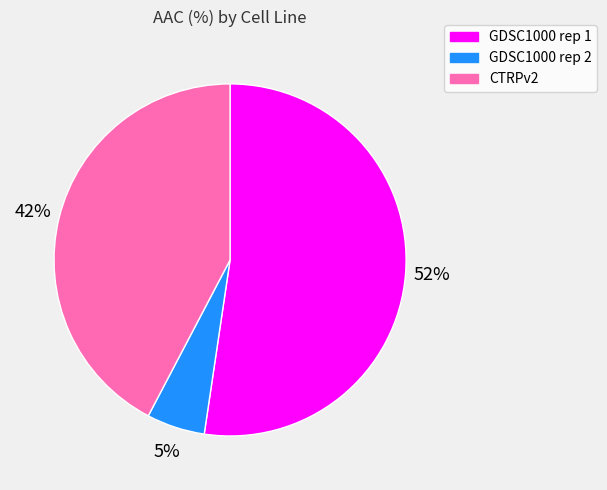

How many segments does this pie chart have?

3